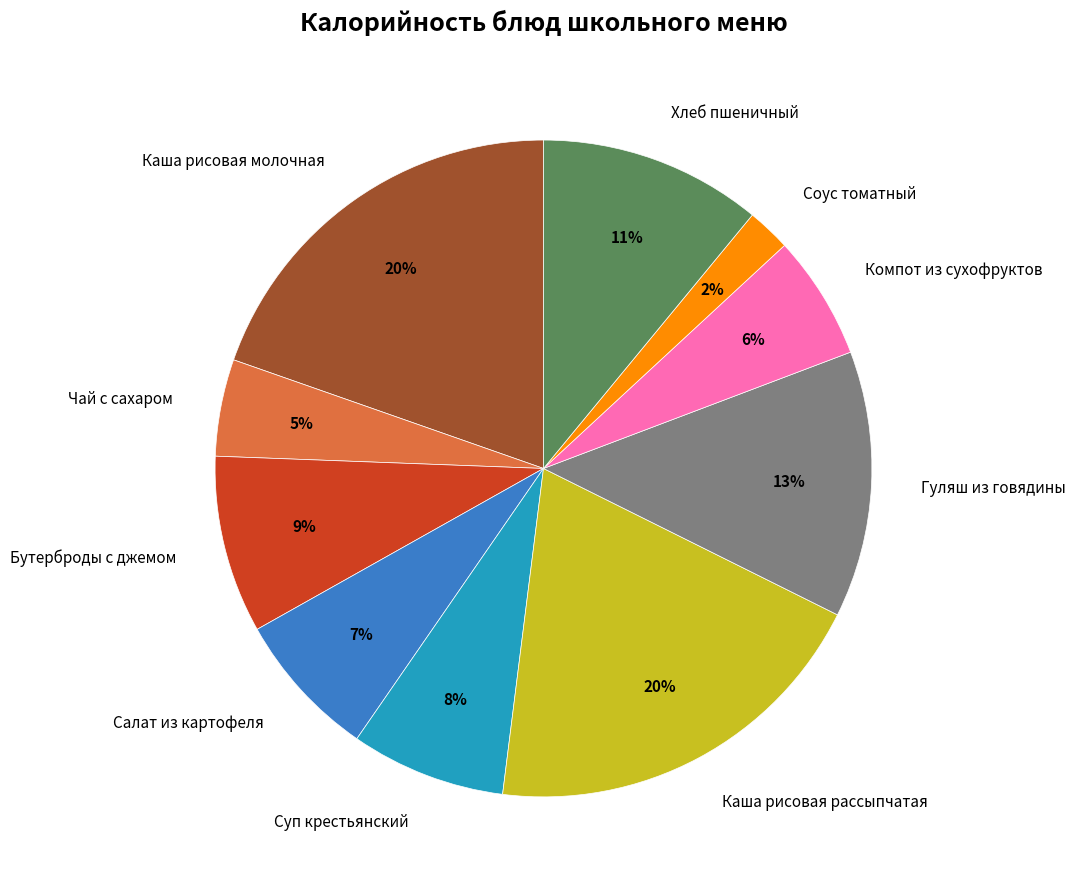

How many slices are in this pie chart?

10